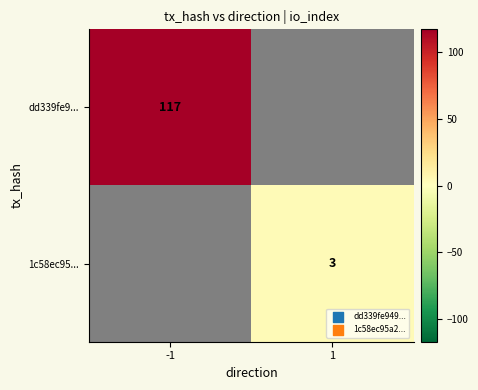

True or false: 1c58ec95... has a value of 1 at 1.

False